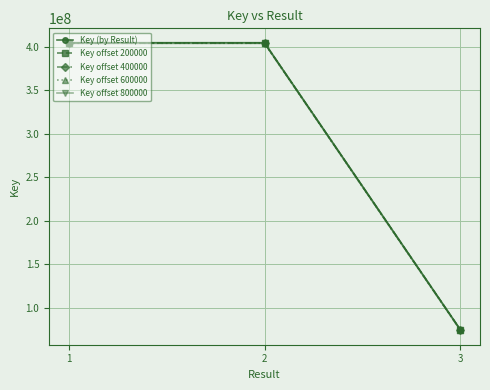

The value of Key (by Result) at 1 is 156732787. True or false?

False